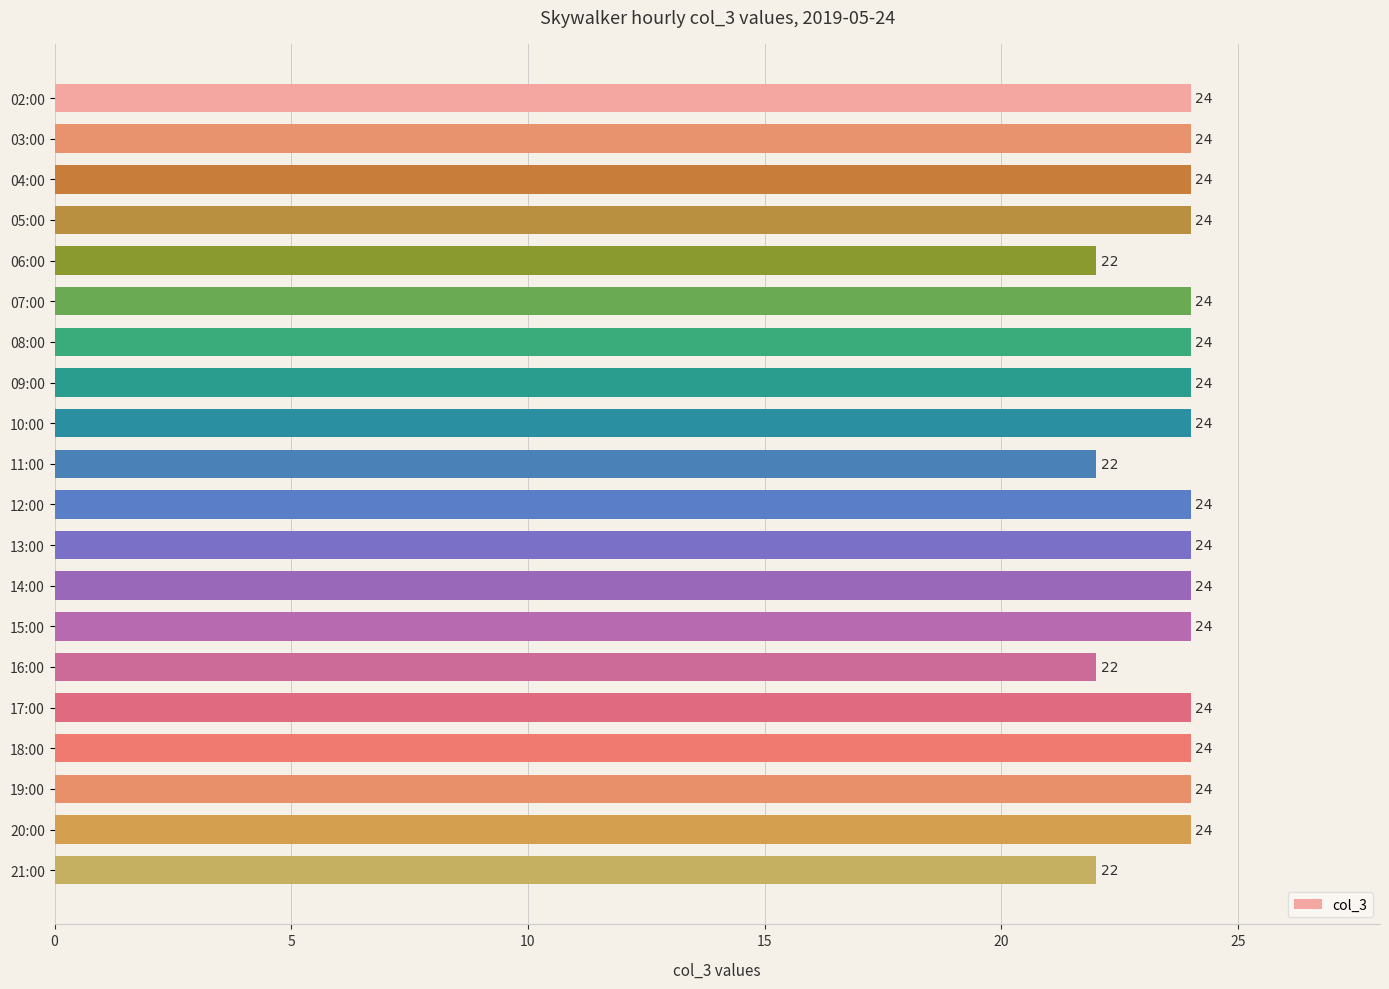

Reading top to bottom, what are all the values shown in this chart?

02:00=24	03:00=24	04:00=24	05:00=24	06:00=22	07:00=24	08:00=24	09:00=24	10:00=24	11:00=22	12:00=24	13:00=24	14:00=24	15:00=24	16:00=22	17:00=24	18:00=24	19:00=24	20:00=24	21:00=22